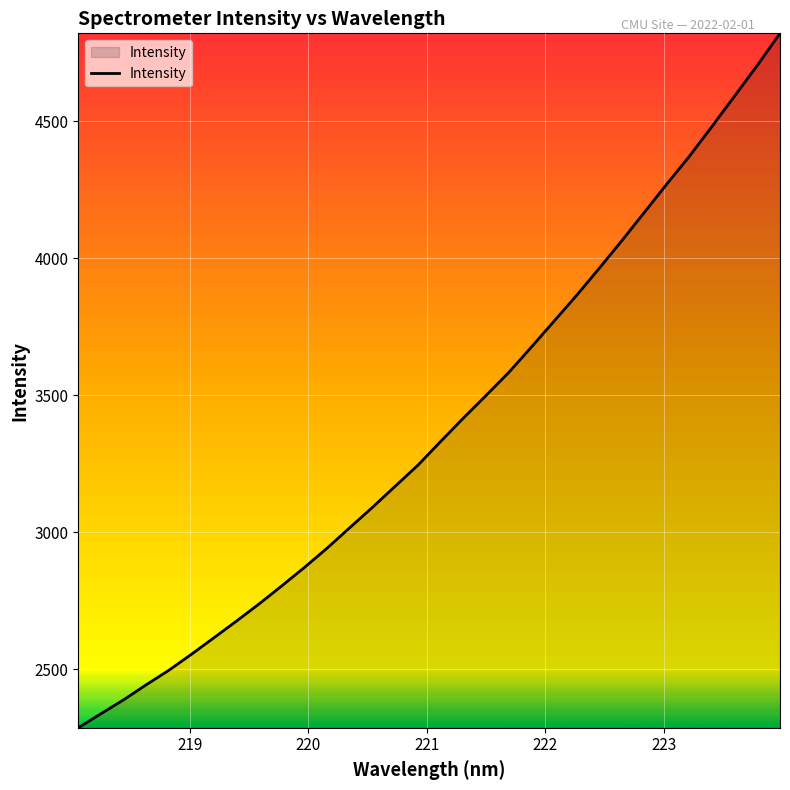

What is the greatest value displayed?

4820.7